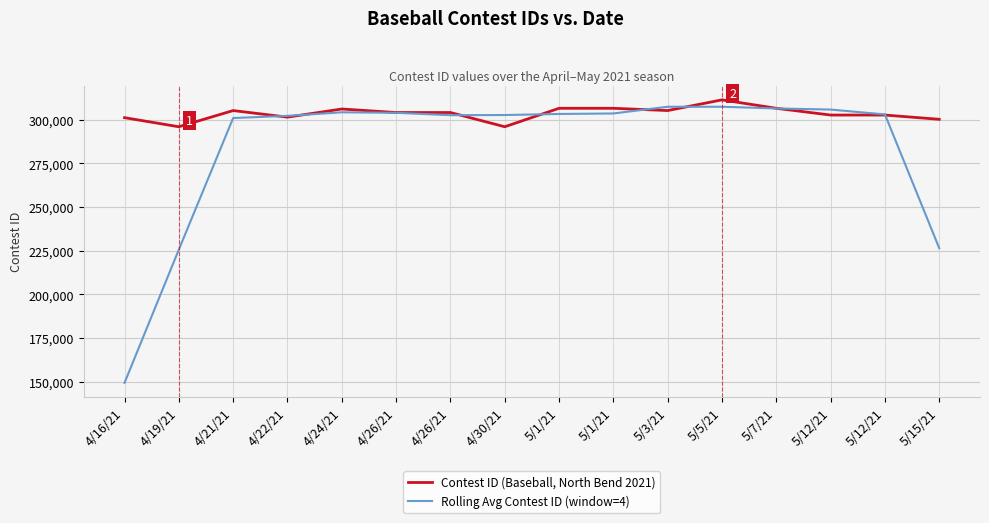

Which series ends up on top after the final intersection of Contest ID (Baseball, North Bend 2021) and Rolling Avg Contest ID (window=4)?

Contest ID (Baseball, North Bend 2021)